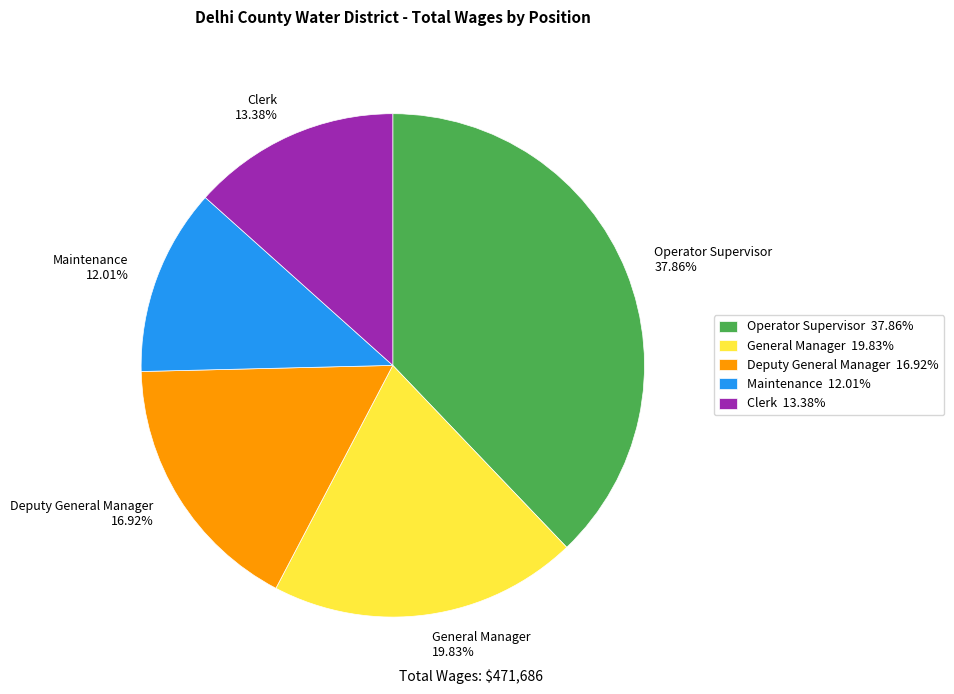

Which category has the biggest portion of the pie?

Operator Supervisor 37.86%